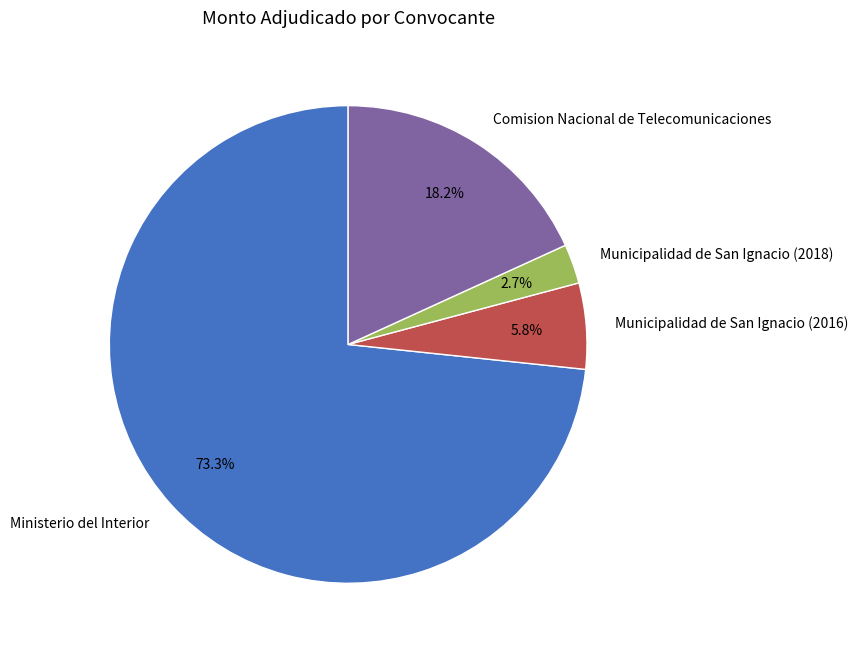

To the nearest percent, what is the combined percentage of Ministerio del Interior and Municipalidad de San Ignacio (2016)?

79%